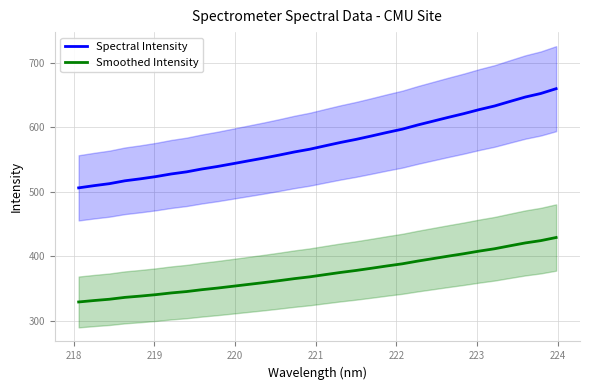

True or false: Spectral Intensity and Smoothed Intensity intersect in this chart.

False